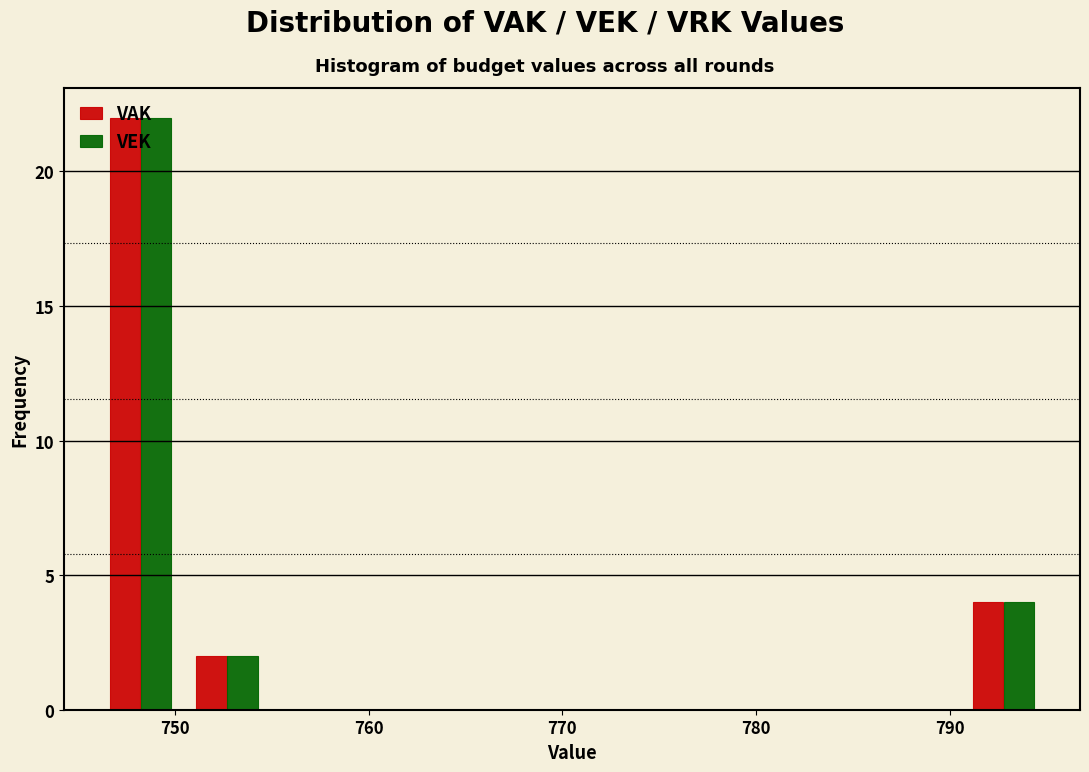

Reading left to right, list every range on the x-axis with the height of the bar of each series over it. Neither the bar edges nor the heights are printed on the chart, so give them approximately, as read against the axes.

746 to 750: VAK=22	VEK=22
750 to 755: VAK=2	VEK=2
755 to 759: VAK=0	VEK=0
759 to 764: VAK=0	VEK=0
764 to 768: VAK=0	VEK=0
768 to 773: VAK=0	VEK=0
773 to 777: VAK=0	VEK=0
777 to 782: VAK=0	VEK=0
782 to 786: VAK=0	VEK=0
786 to 791: VAK=0	VEK=0
791 to 795: VAK=4	VEK=4